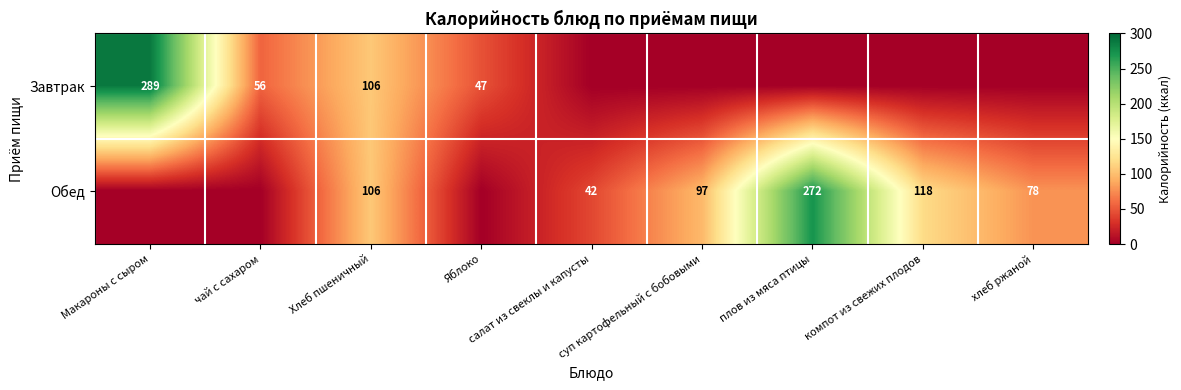

What is the sum of the Завтрак values at Яблоко and Хлеб пшеничный?

153